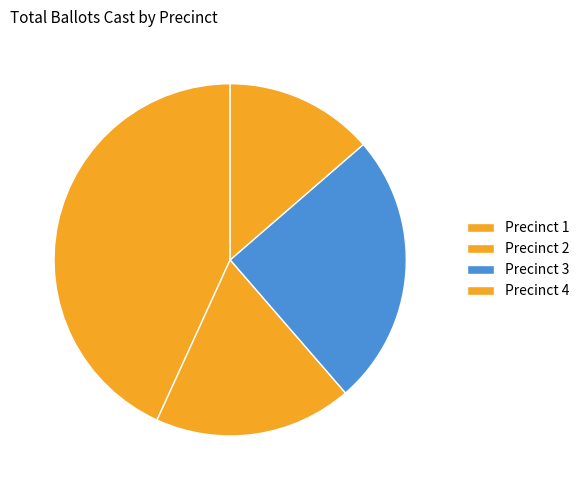

Rank the categories by value from lowest to highest.

Precinct 4, Precinct 2, Precinct 3, Precinct 1